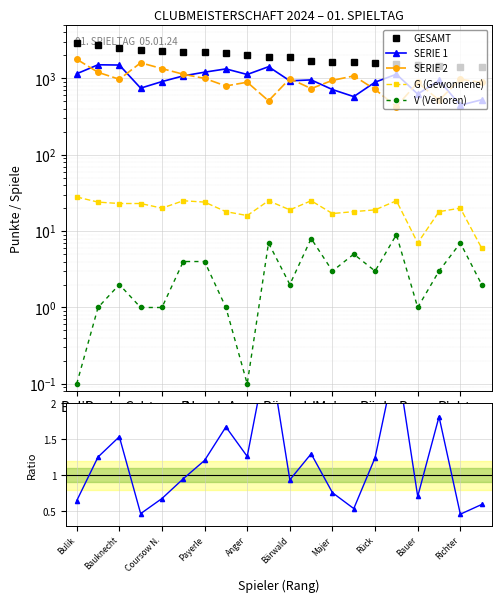

At which category is the sum across all series the highest?

Bulik